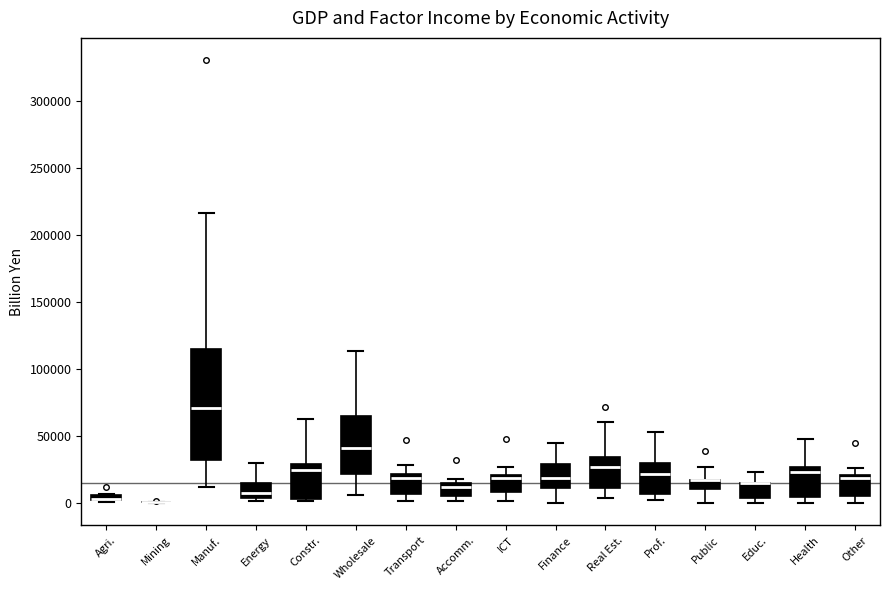

Where does the median line of the box for Finance sit on the y-axis? The values are not printed on the chart, so give them approximately, as read against the axis.

20000